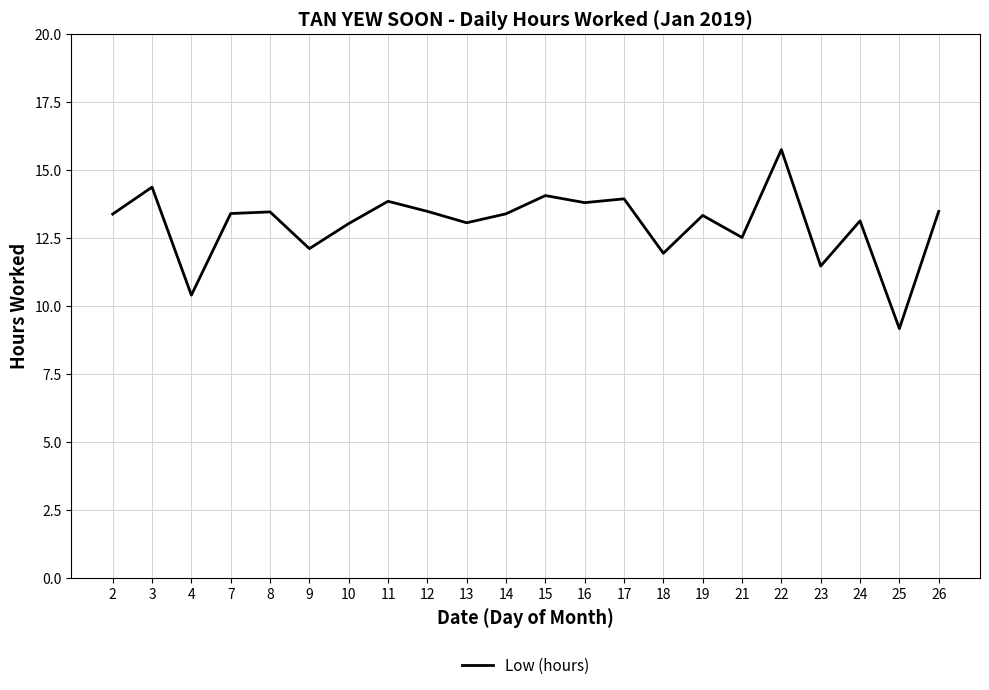

At which category does the chart reach its peak across all series?

22